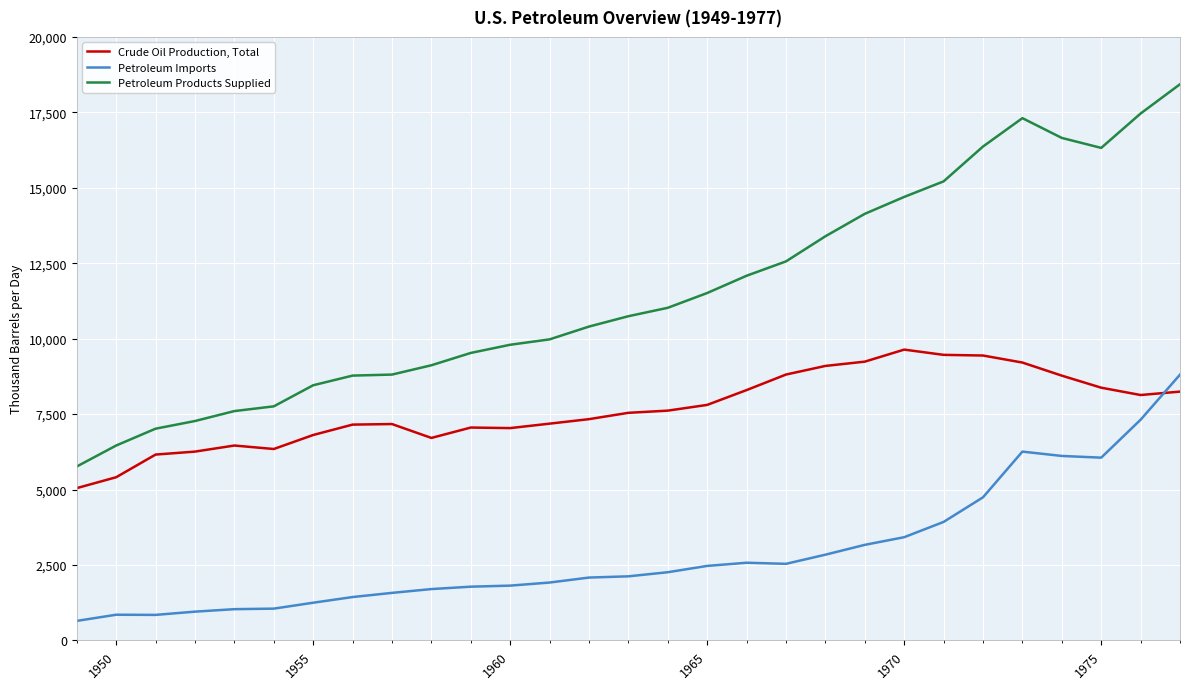

True or false: Petroleum Products Supplied and Crude Oil Production, Total cross at least once.

False